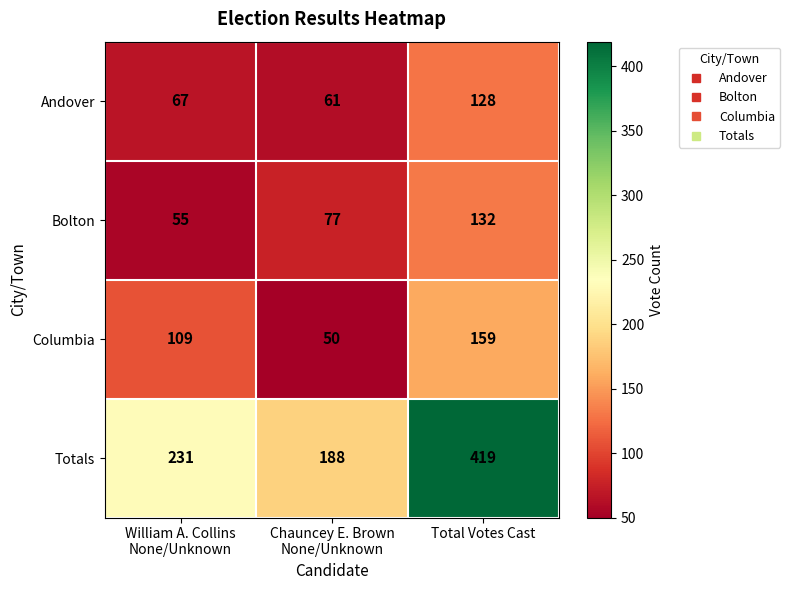

What is the difference between the maximum and minimum values in the Totals series?

231